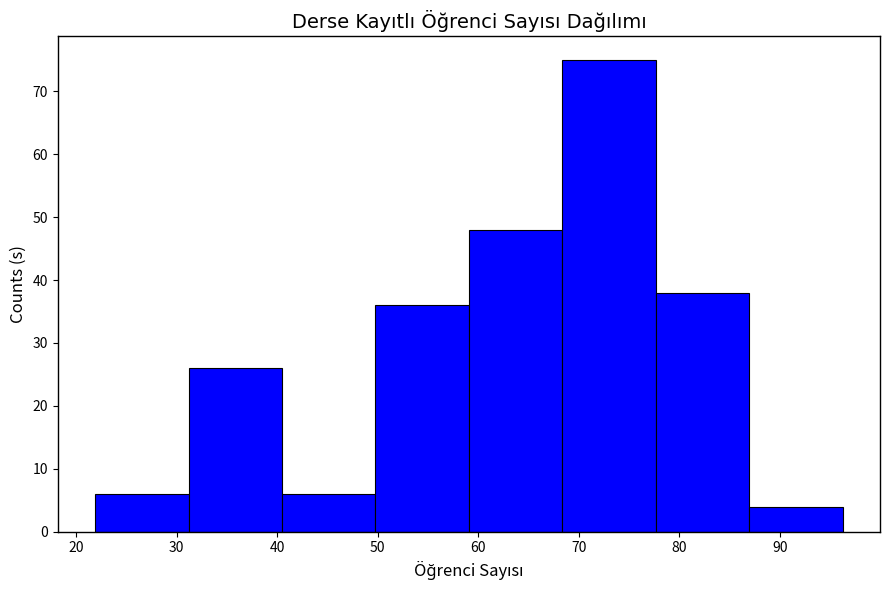

Reading left to right, transcribe this chart: for each bar, give the range it covers on the x-axis and its height. Neither the bar edges nor the heights are printed on the chart, so give them approximately, as read against the axes.

22 to 31: 6
31 to 40: 26
40 to 50: 6
50 to 59: 36
59 to 68: 48
68 to 78: 75
78 to 87: 38
87 to 96: 4